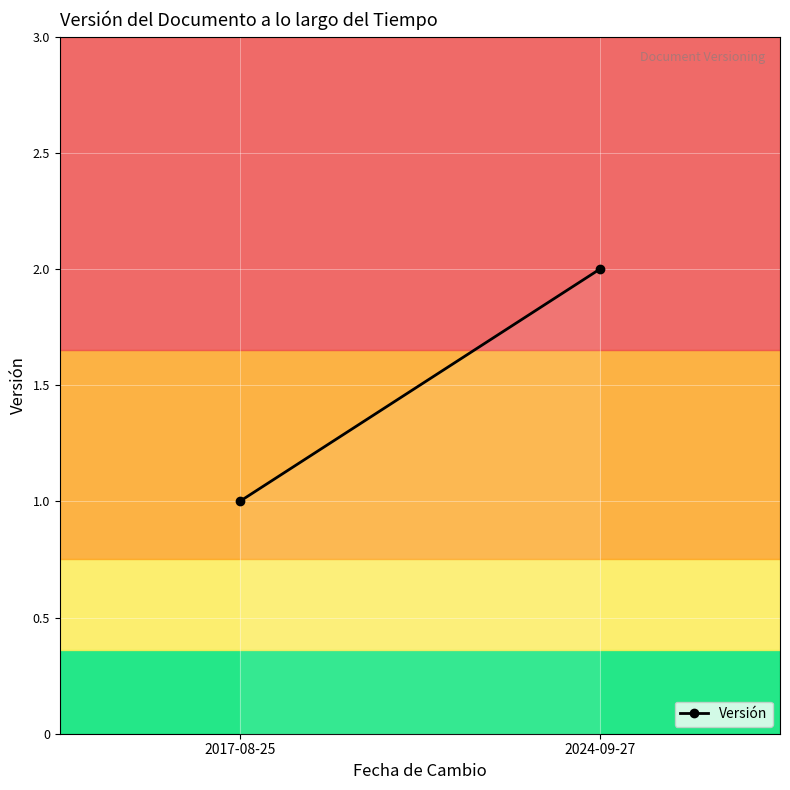

Approximately how many times larger is the value at 2017-08-25 compared to 2024-09-27?

0.5